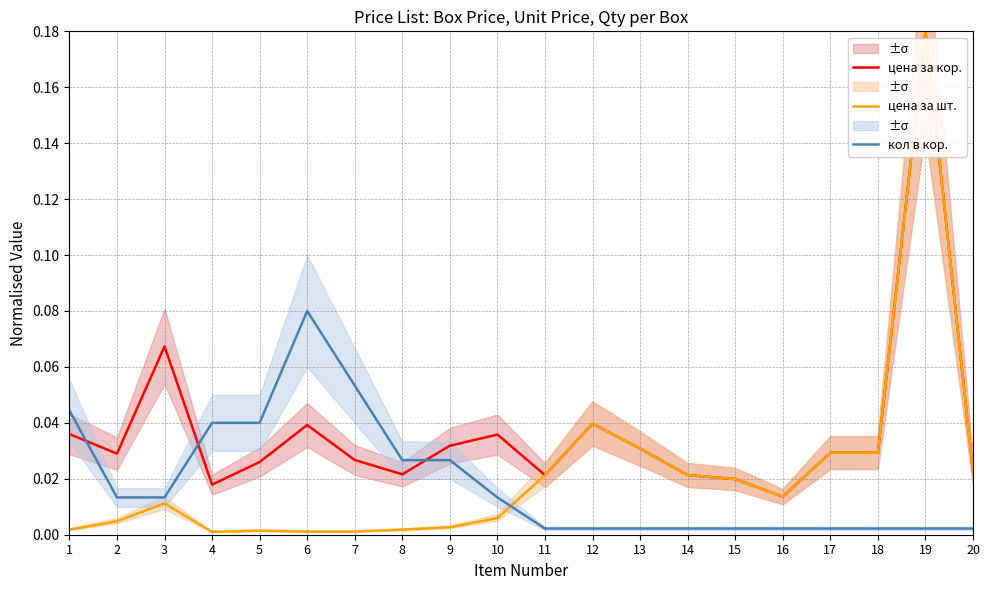

True or false: кол в кор. has more than 2 points higher than both neighbors.

False